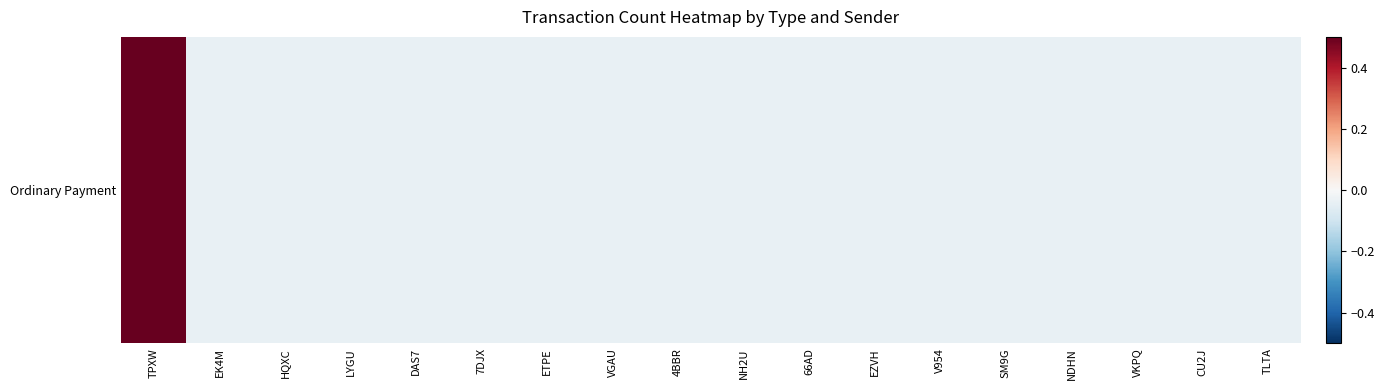

True or false: the data shows -0.0 at SM9G.

True